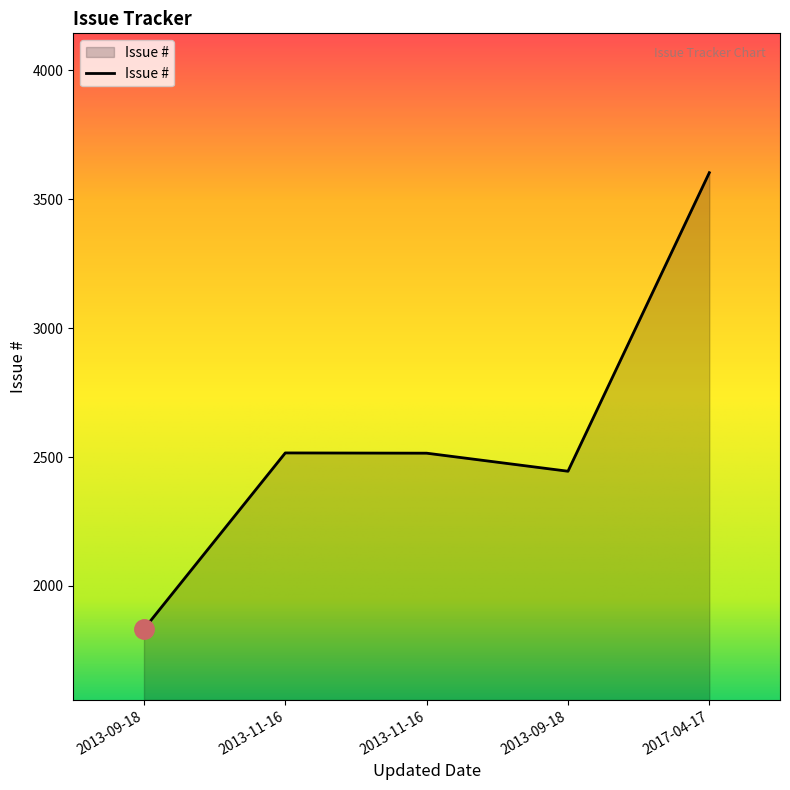

Count the number of data series in this chart.

1